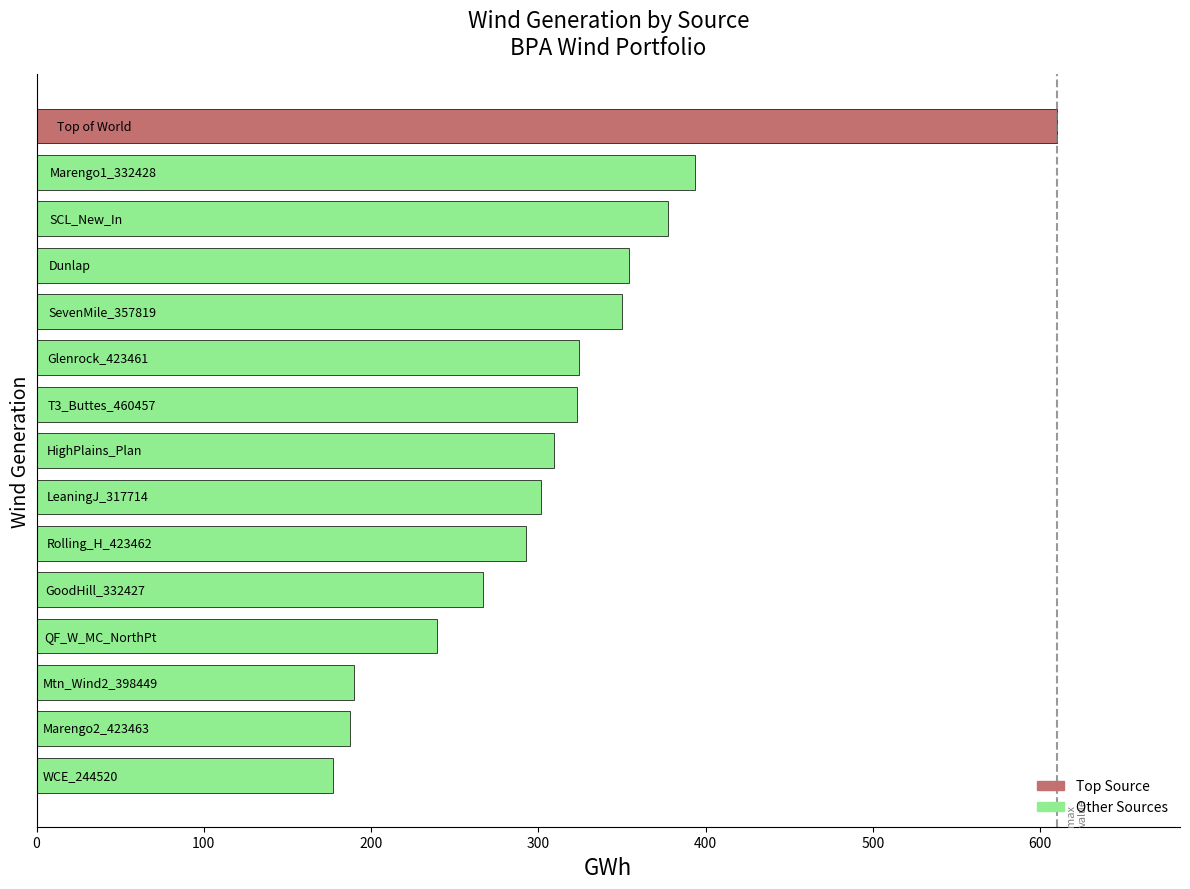

What is the minimum value shown in the chart?

177.0